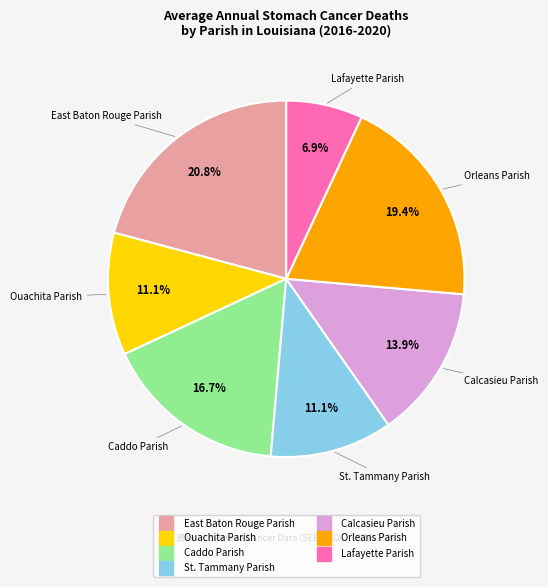

Is the sum of Lafayette Parish and East Baton Rouge Parish greater than half?

No